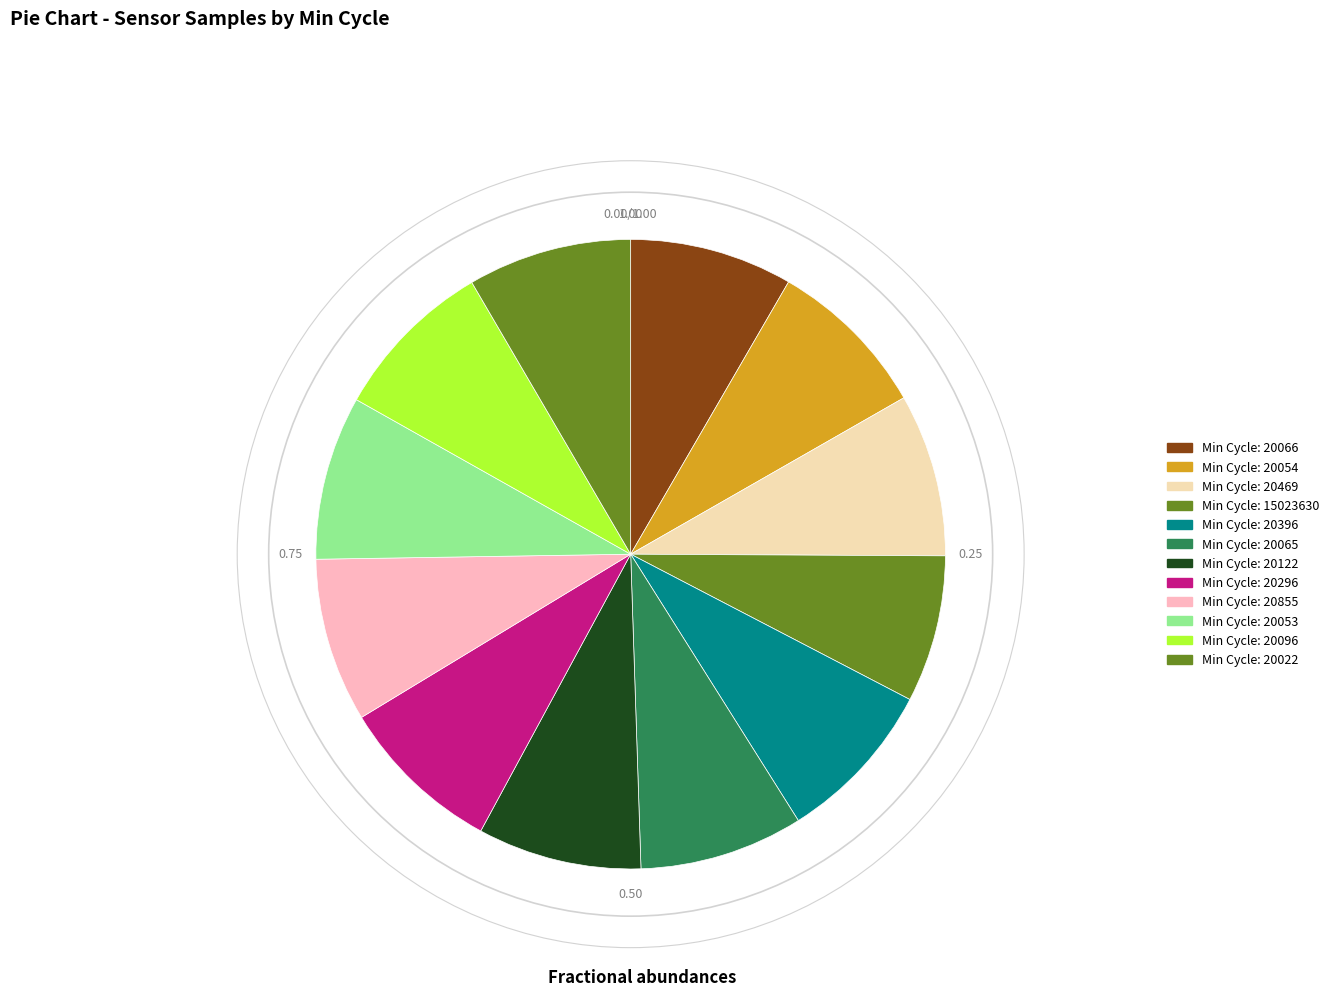

Count the number of slices in the pie.

12